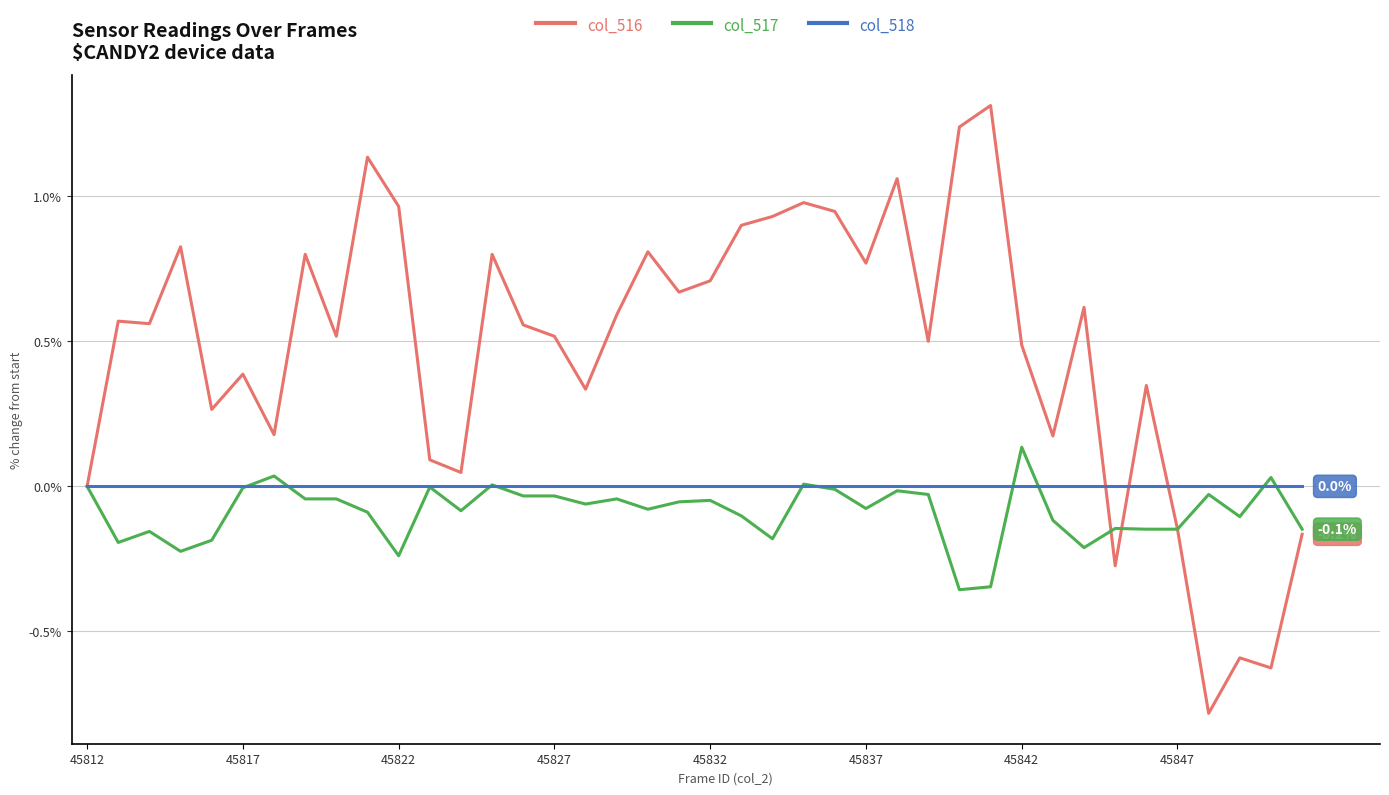

What is the smallest value displayed?

-0.8